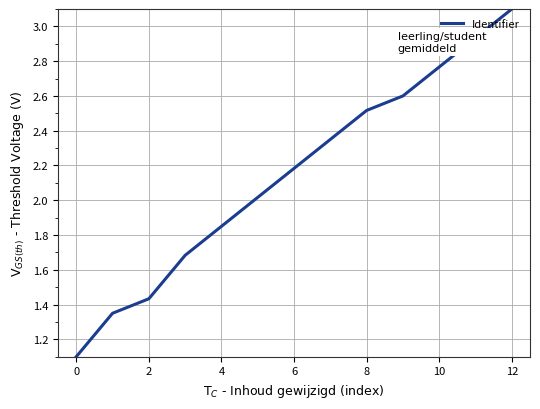

What is the smallest value displayed?

1.1